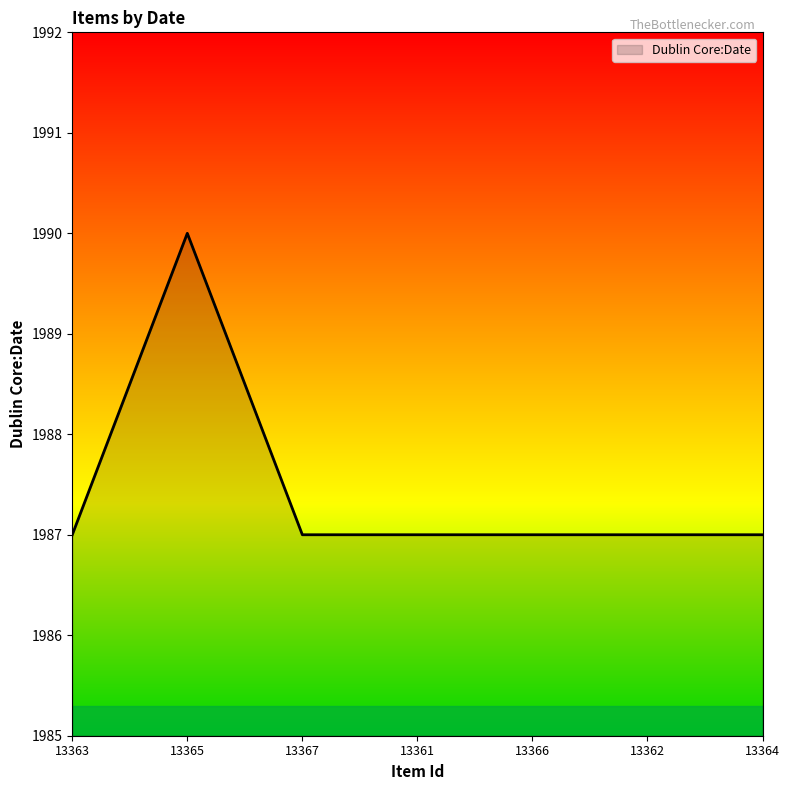

True or false: the data has more than 0 interior local peaks.

True